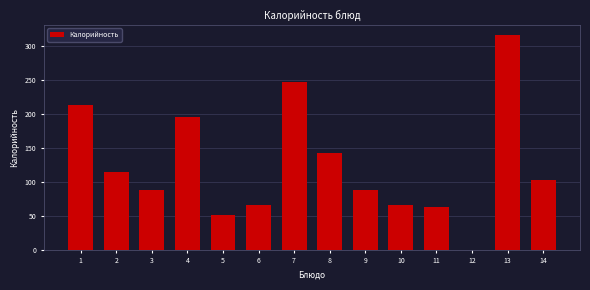

What is the change in value from 2 to 4?

+80.9